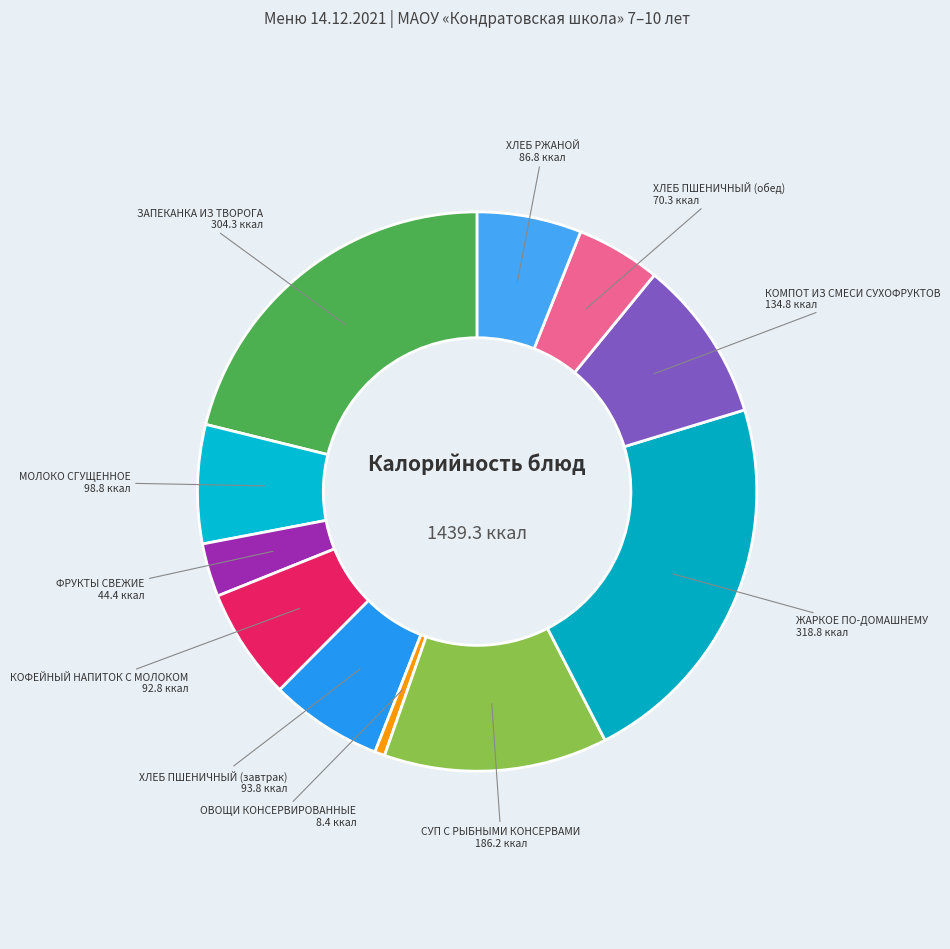

Which slice is the smallest?

ОВОЩИ КОНСЕРВИРОВАННЫЕ